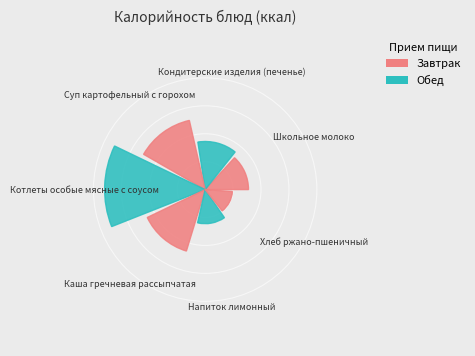

What is the change in value from Кондитерские изделия (печенье) to Каша гречневая рассыпчатая?

+46.2